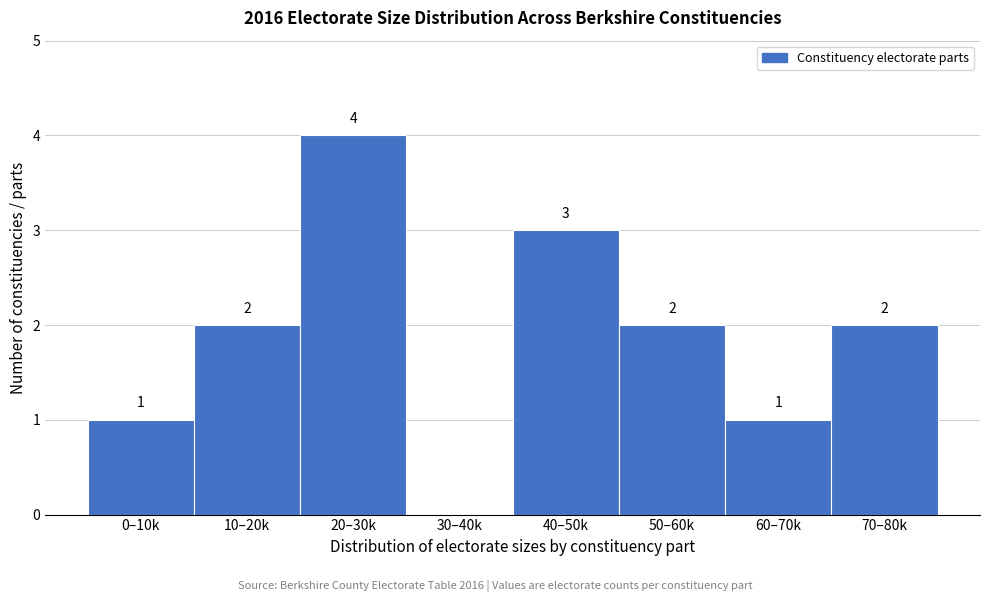

Reading right to left, extract all data points from this chart.

70–80k=2	60–70k=1	50–60k=2	40–50k=3	30–40k=0	20–30k=4	10–20k=2	0–10k=1